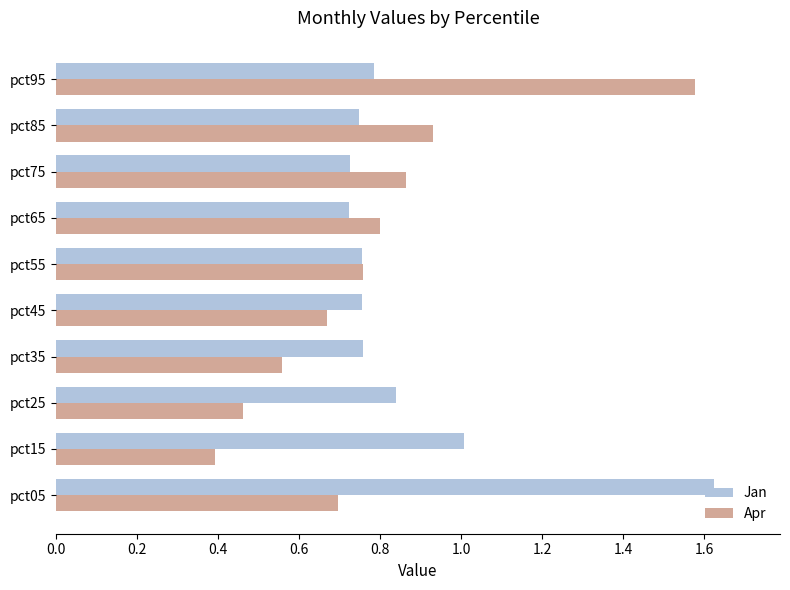

Between pct25 and pct85, which series saw the biggest shift?

Apr